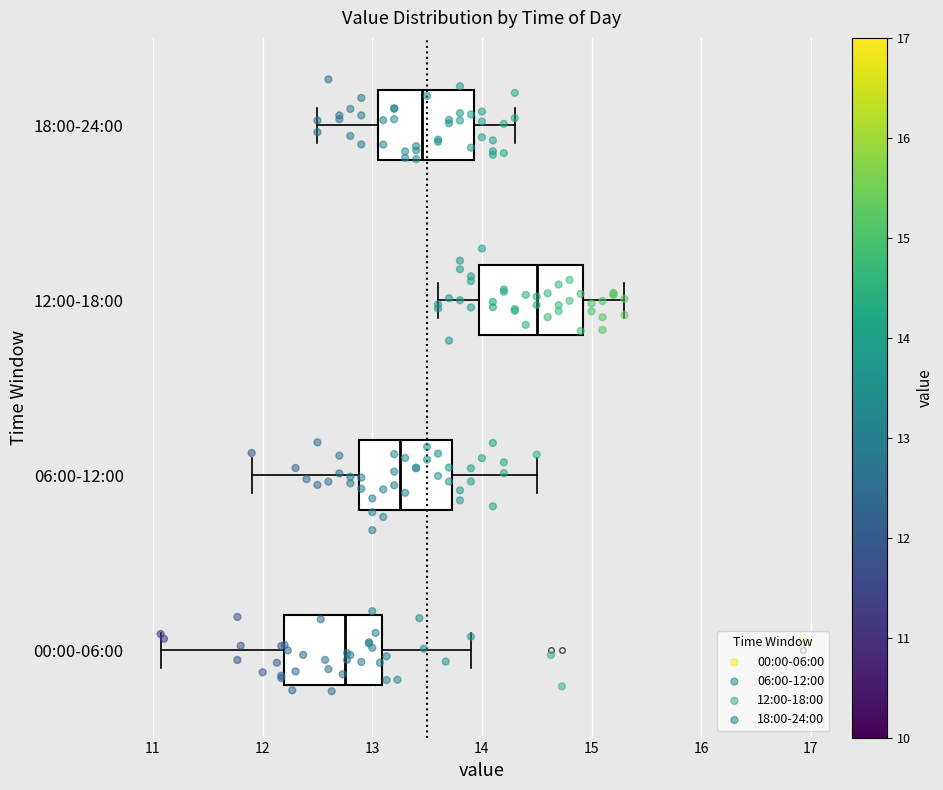

Reading bottom to top, transcribe this box plot: for each box, give where its median line is, the range the box spans, and where its two whiskers end, as read against the x-axis. The values are not printed on the chart, so give them approximately, as read against the axis.

00:00-06:00: median 12.8, box 12.2 to 13.1, whiskers 11.1 to 13.9
06:00-12:00: median 13.3, box 12.9 to 13.7, whiskers 11.9 to 14.5
12:00-18:00: median 14.5, box 14.0 to 14.9, whiskers 13.6 to 15.3
18:00-24:00: median 13.5, box 13.1 to 13.9, whiskers 12.5 to 14.3